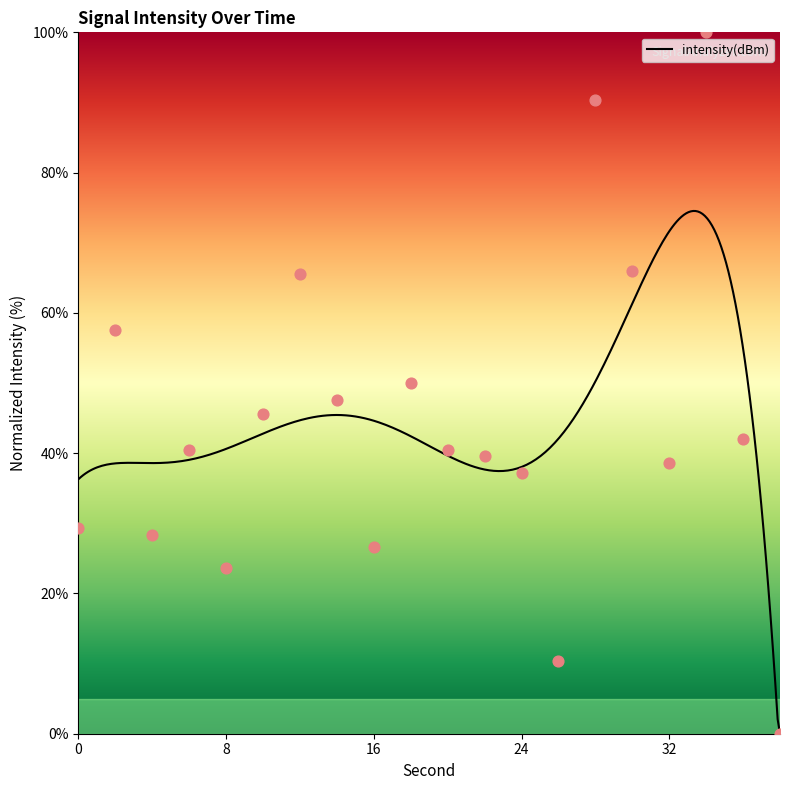

What is the ratio of the value at 2 to the value at 6?

1.4